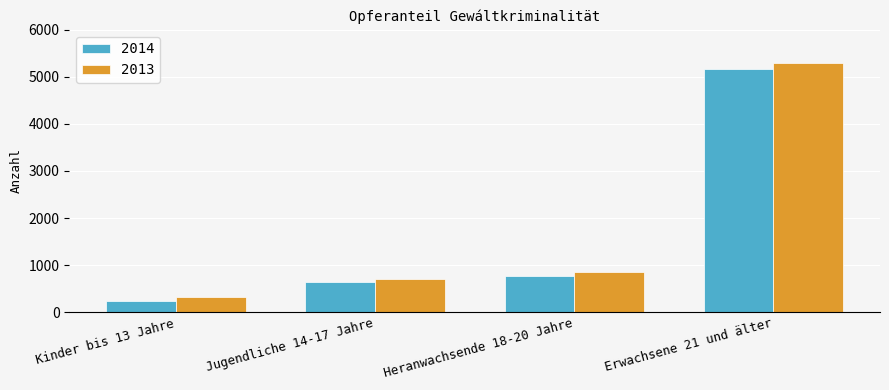

What is the value of the 2013 bar at the 1st from the left?

320